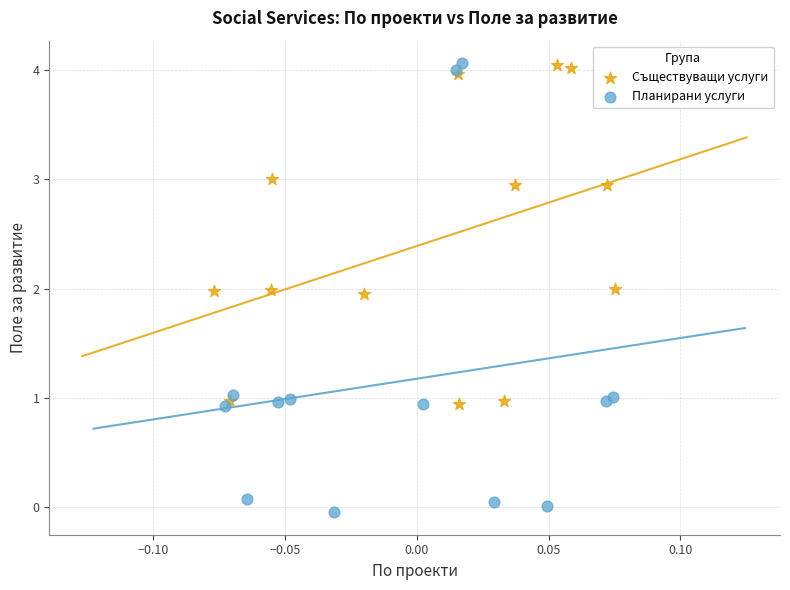

Which series contains the lowest Y value?

Планирани услуги